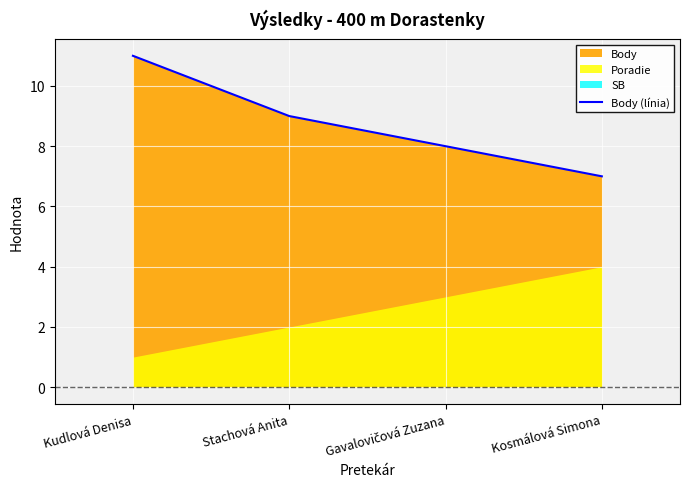

What is the label of the 2nd point from the right?

Gavalovičová Zuzana